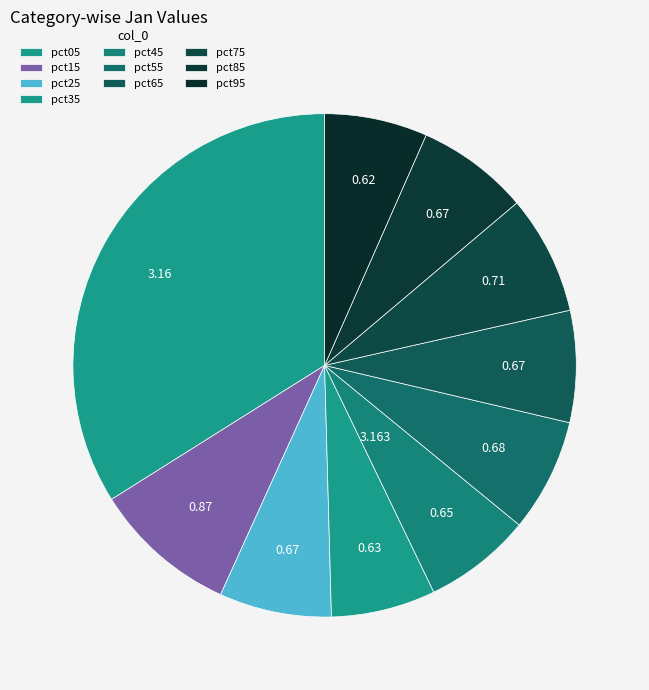

What is the total percentage of pct65 and pct15?

16.5%